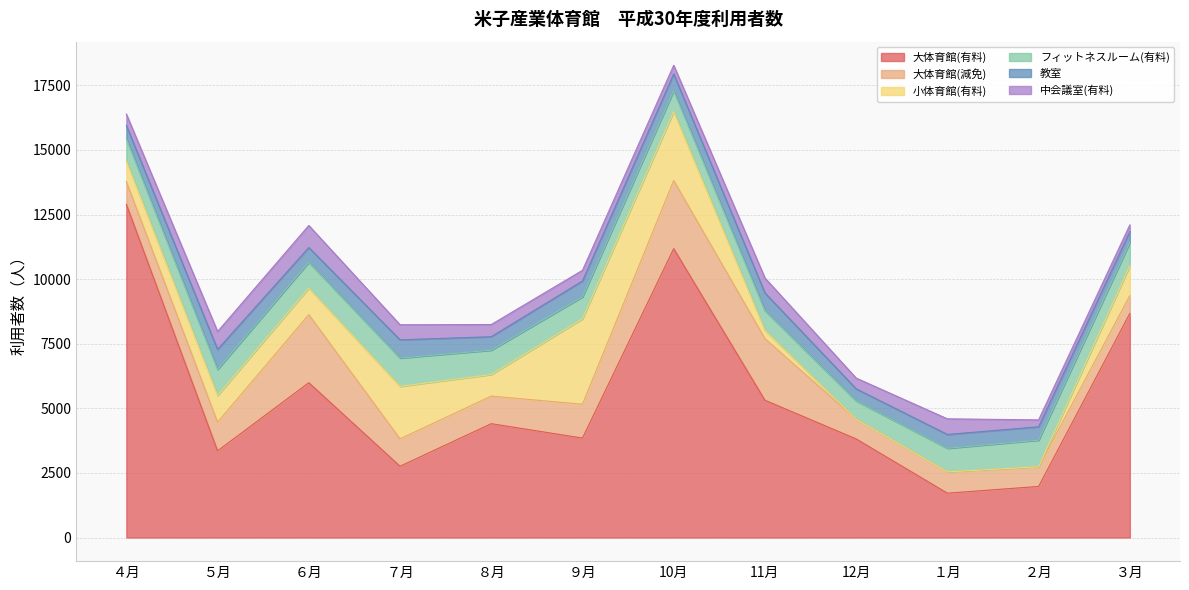

Rank the series by their maximum value, from highest to lowest.

大体育館(有料), 小体育館(有料), 大体育館(減免), フィットネスルーム(有料), 中会議室(有料), 教室